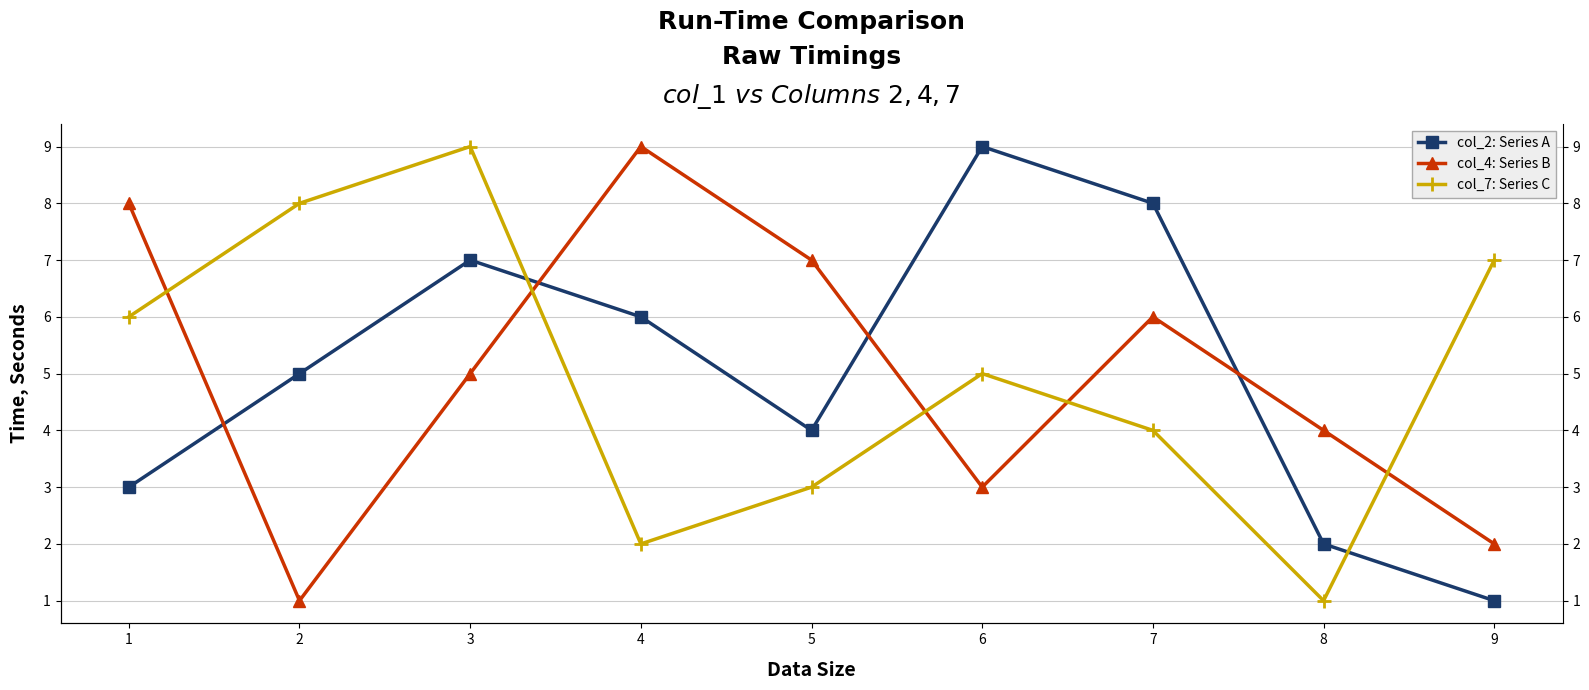

What are all the series names shown in the legend?

col_2: Series A, col_4: Series B, col_7: Series C